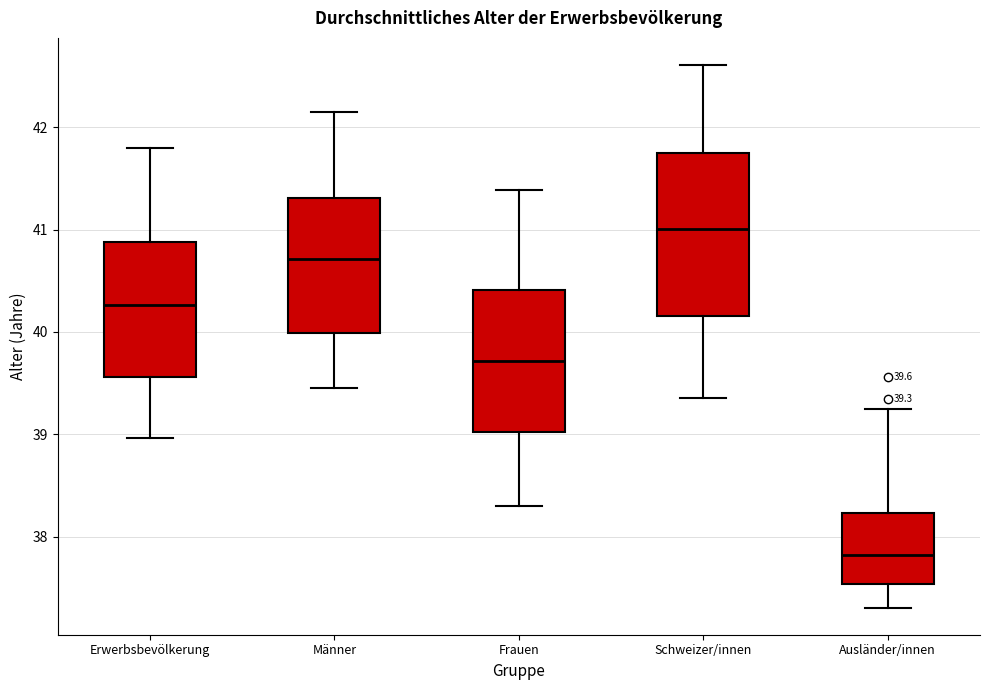

Which box has the lowest median line?

Ausländer/innen